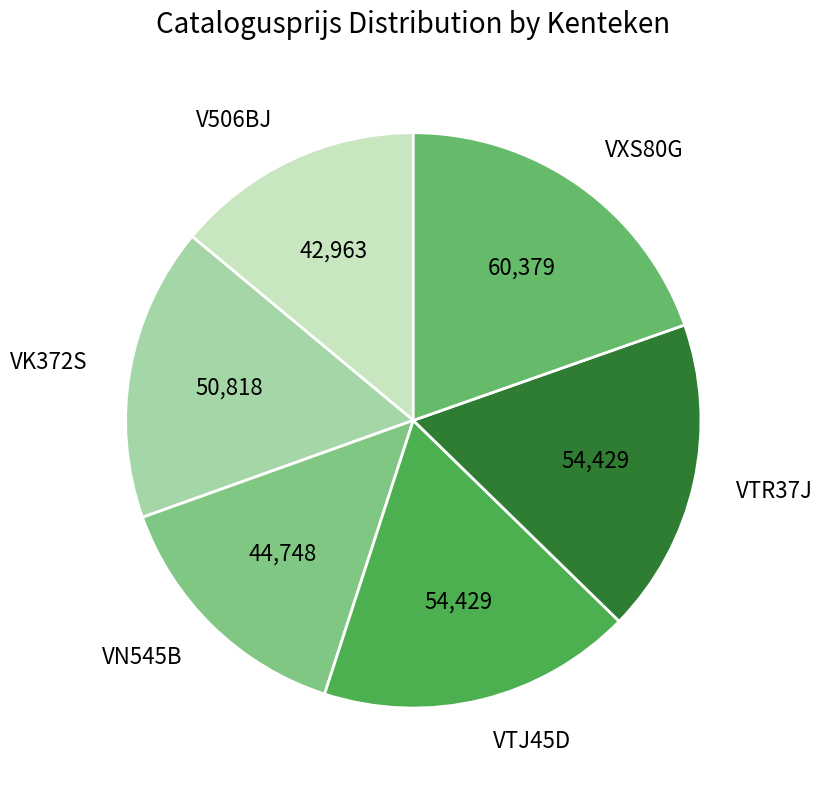

Is it true that VXS80G is 5% of the pie?

False